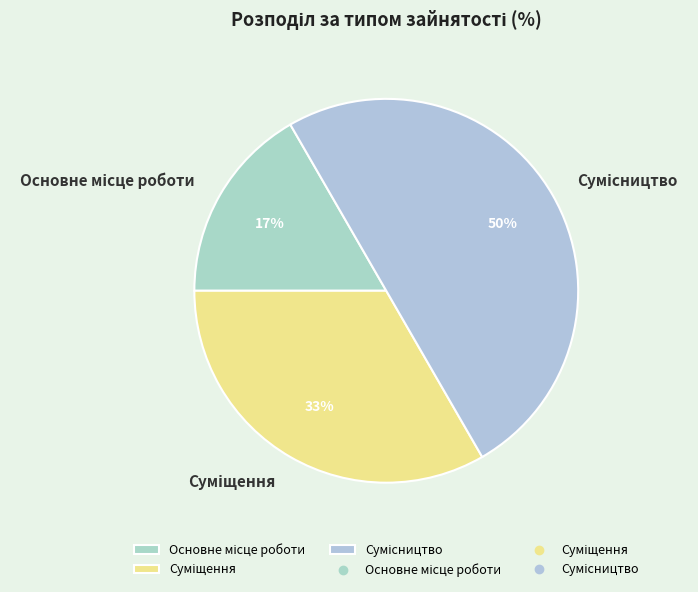

To the nearest percent, what is the average slice percentage?

33%